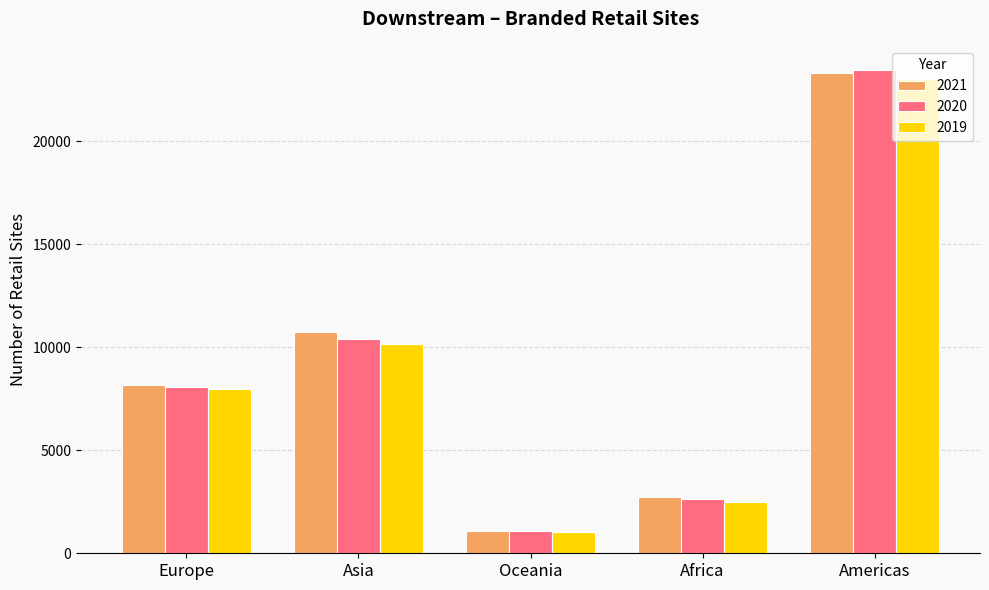

Which label corresponds to the largest value in the chart?

Americas